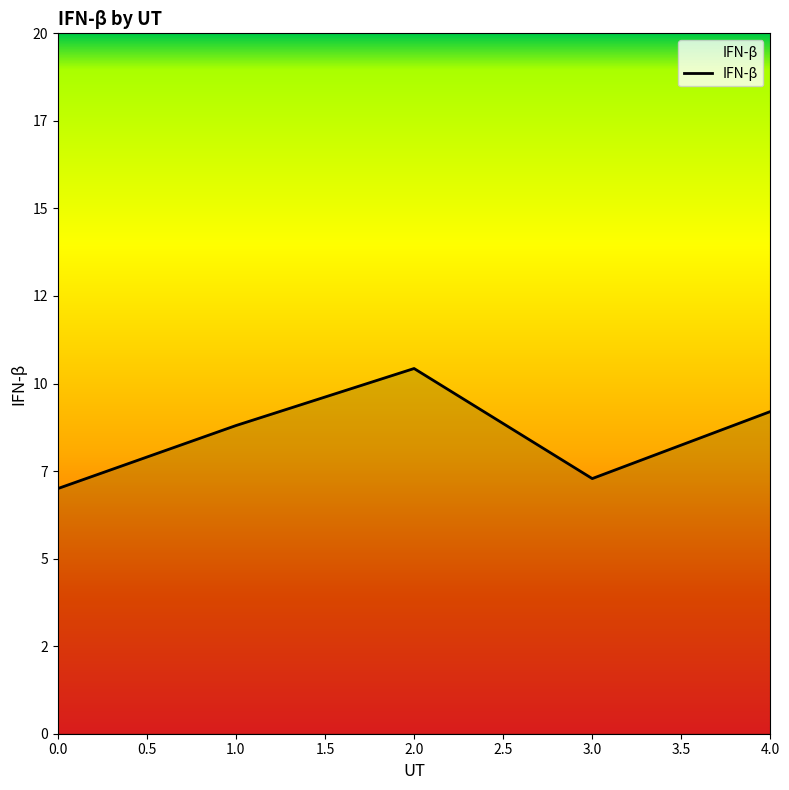

Is this an area chart (filled region under the line)?

Yes